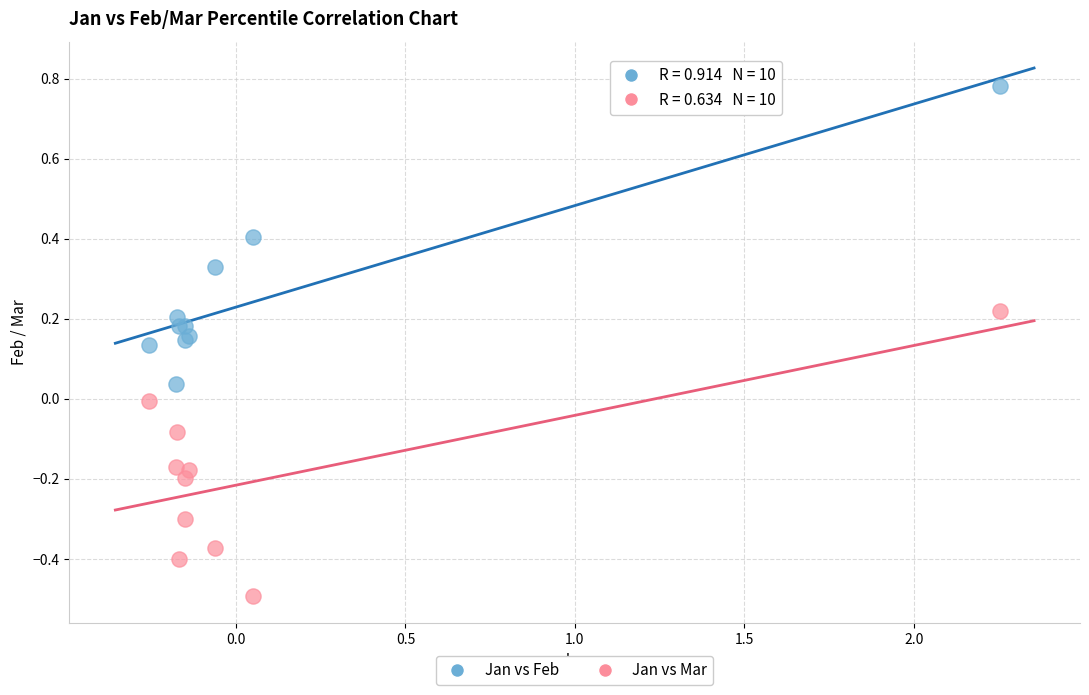

Which series contains the lowest Y value?

Jan vs Mar